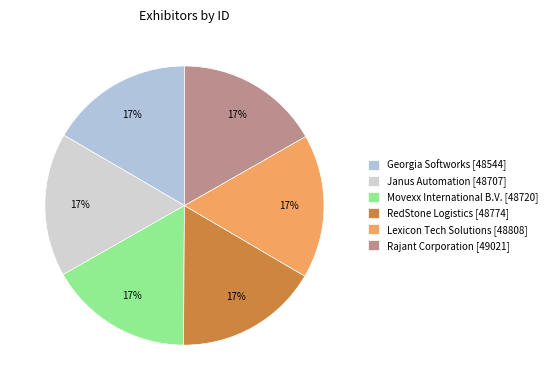

To the nearest percent, what percentage of the pie is Georgia Softworks?

17%